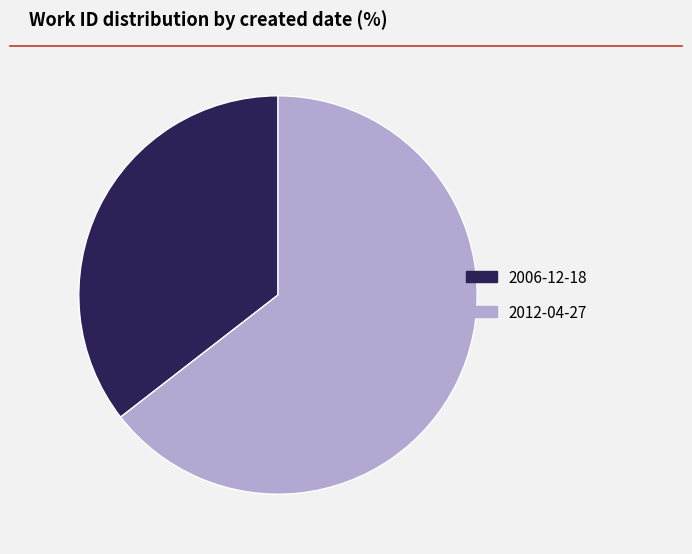

Which slice is the smallest?

2006-12-18